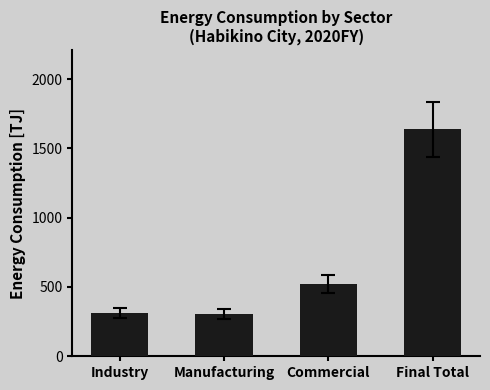

How many data points are less than 520?

2